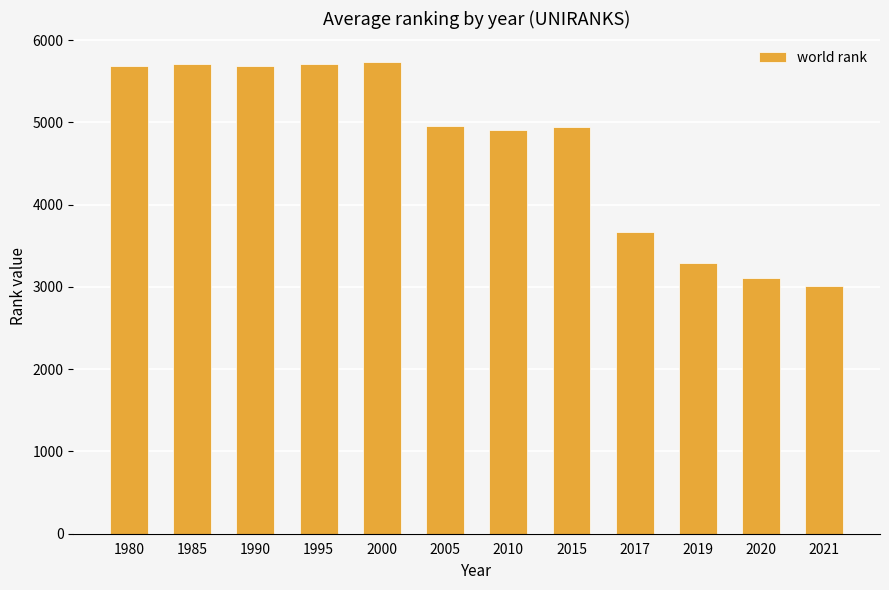

True or false: the data shows 1230 at 2021.

False